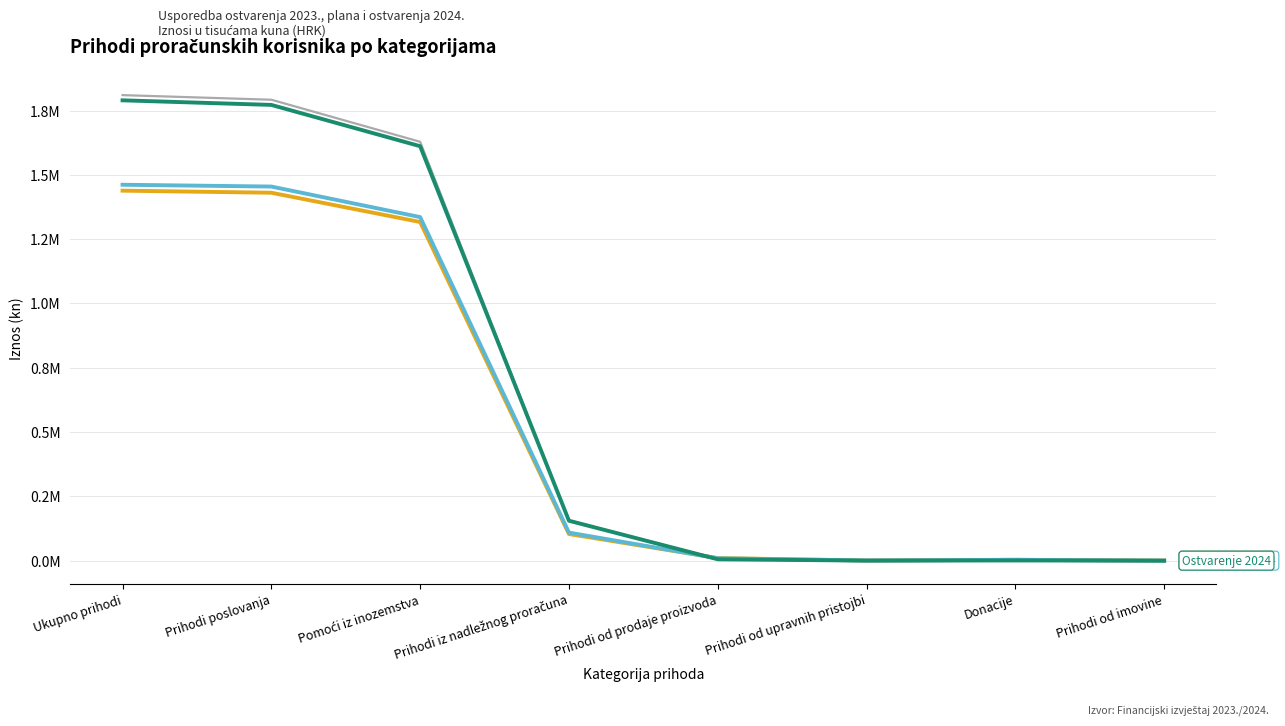

What is the greatest value displayed?

1809851.7